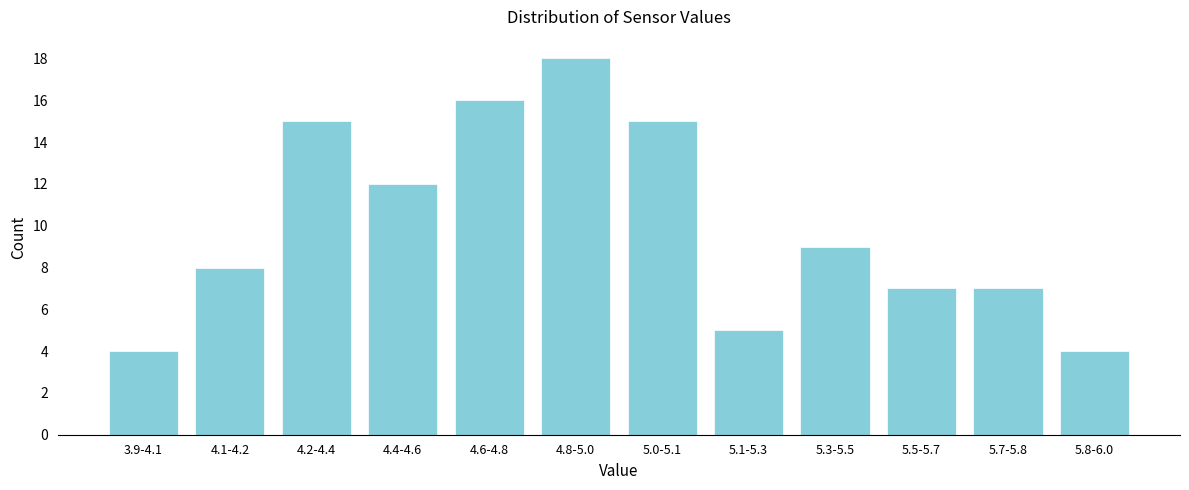

Reading left to right, what are all the values shown in this chart?

4	8	15	12	16	18	15	5	9	7	7	4